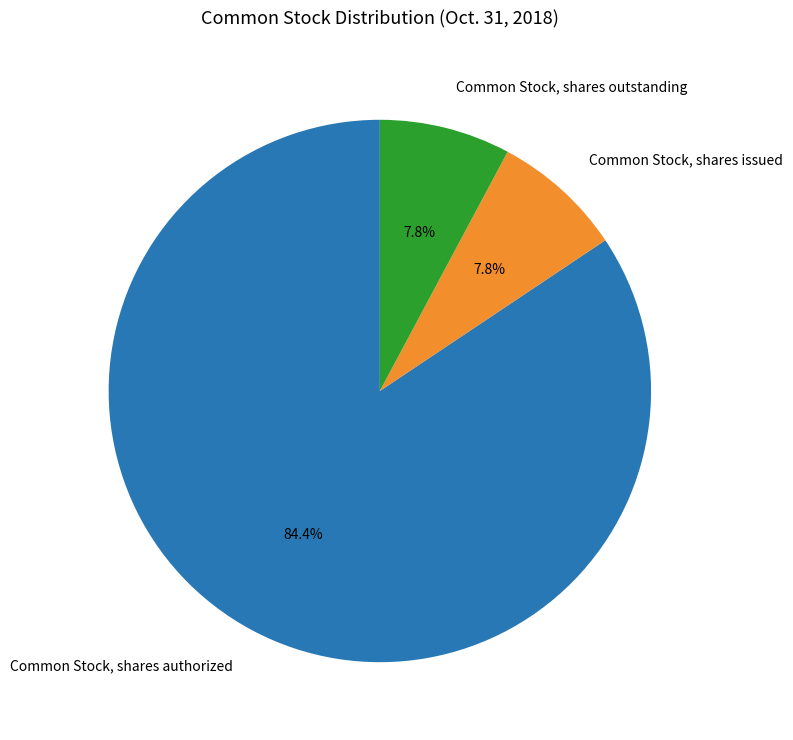

Approximately how many times larger is the value at Common Stock, shares outstanding compared to Common Stock, shares issued?

1.0